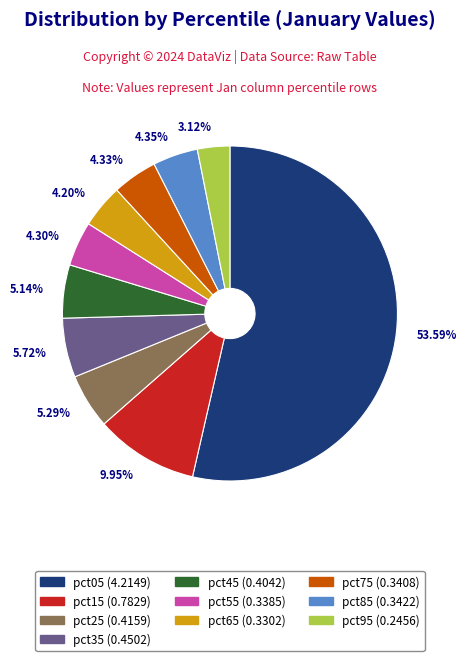

Do 4.20% and 53.59% together represent more than half of the pie?

Yes